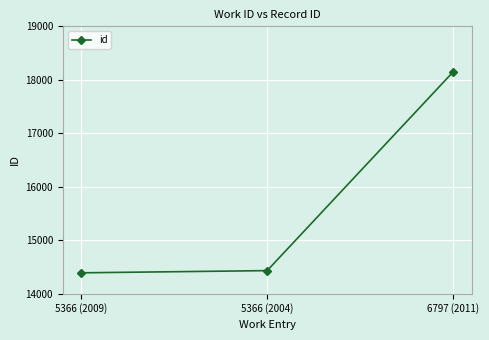

Which category has the lowest value across all series?

5366 (2009)